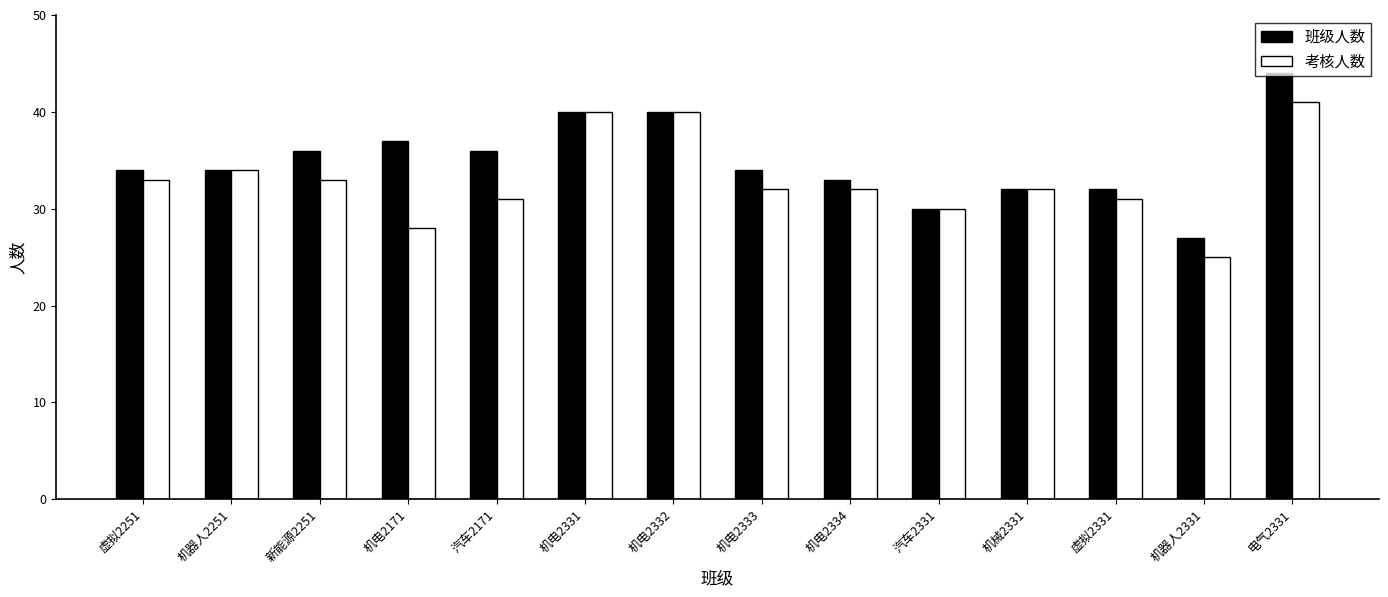

List the series in order of their peak value, lowest first.

考核人数, 班级人数